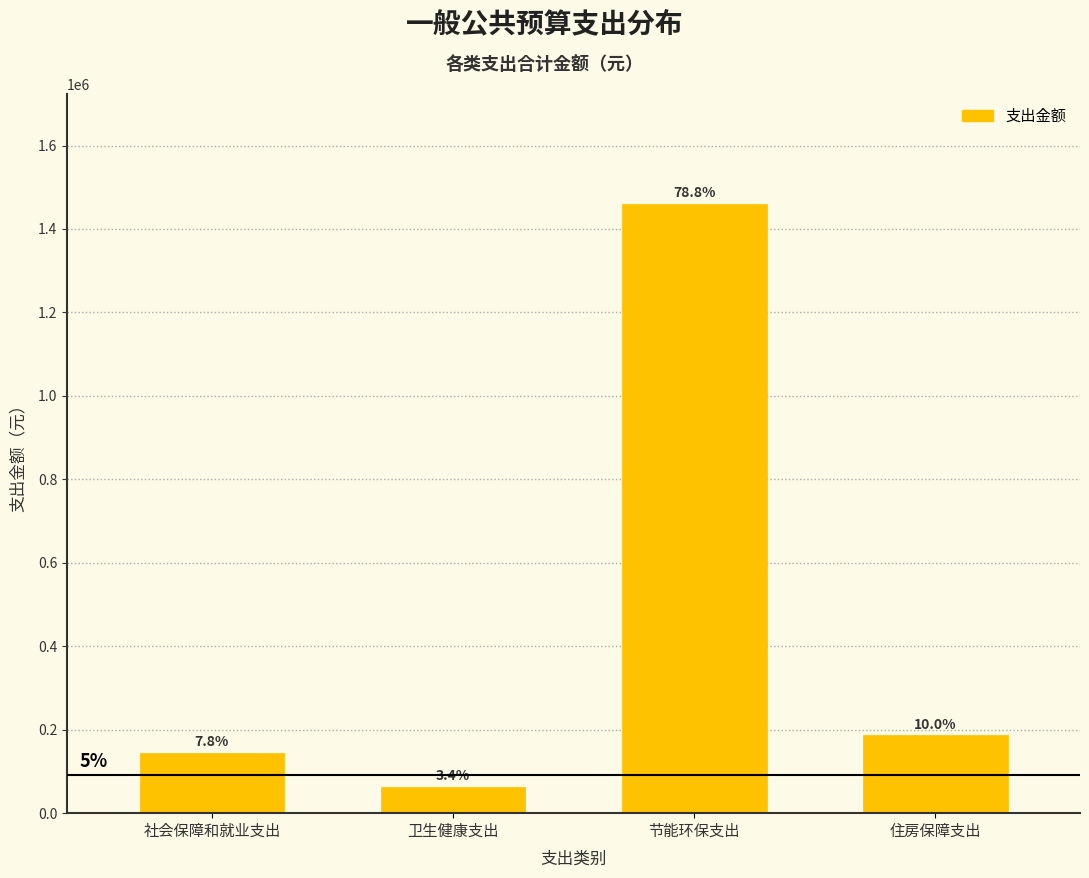

Are the bars horizontal?

No